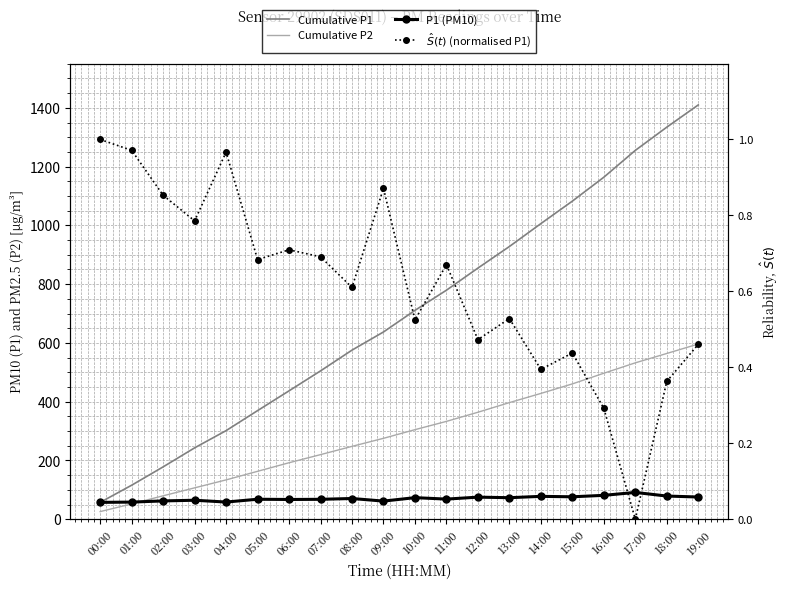

What is the sum of all Cumulative P1 values?

13945.8